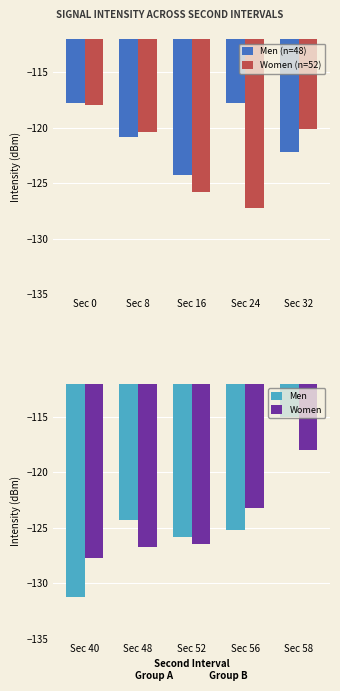

What is the difference between the second highest and second lowest values in the Women (n=52) series?

5.6